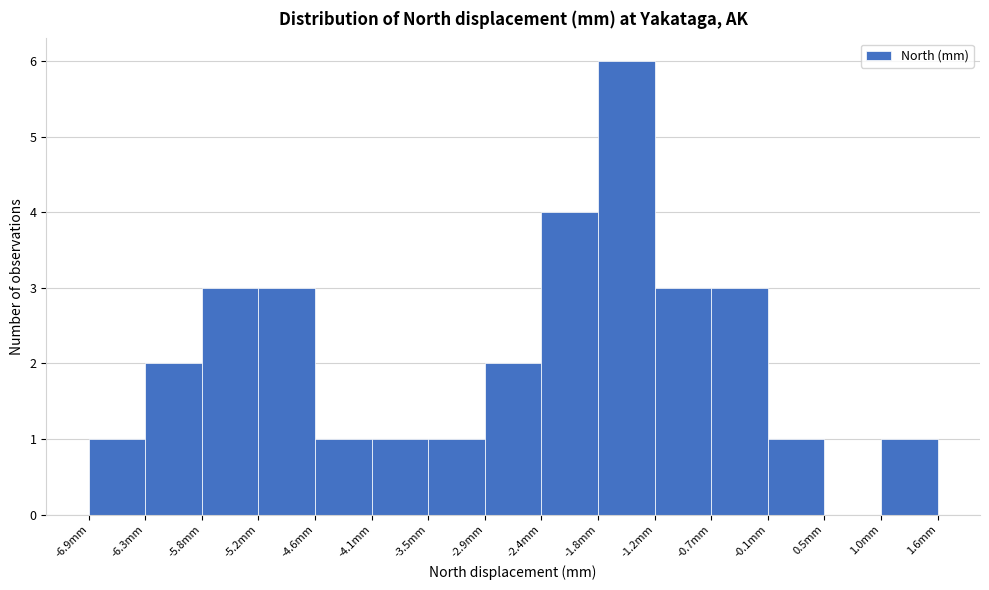

What is the height of the bar covering -2.9 to -2.4 on the x-axis? Neither the bar edges nor the heights are printed on the chart, so give them approximately, as read against the axes.

2